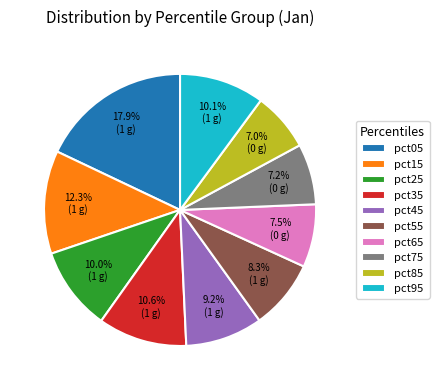

Does pct25 account for over 50% of the chart?

No